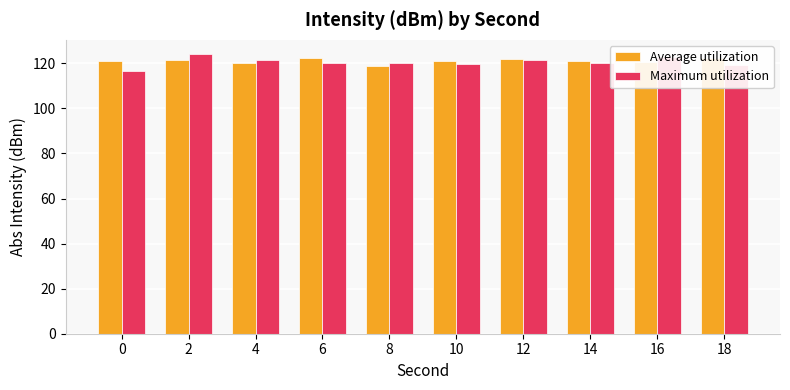

What is the approximate value of Maximum utilization at 4?

121.4